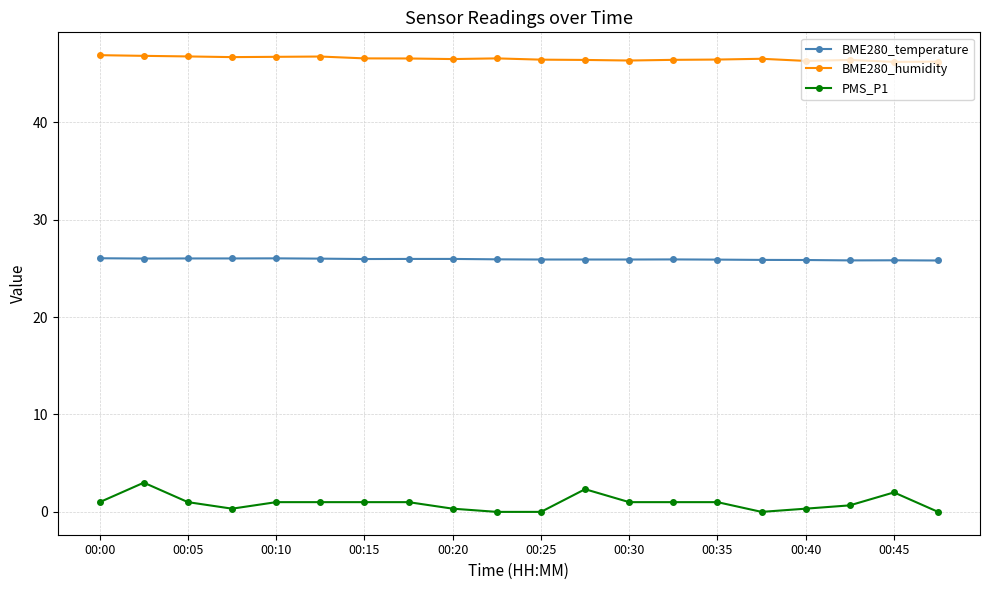

What is the highest value of the PMS_P1 series?

3.0